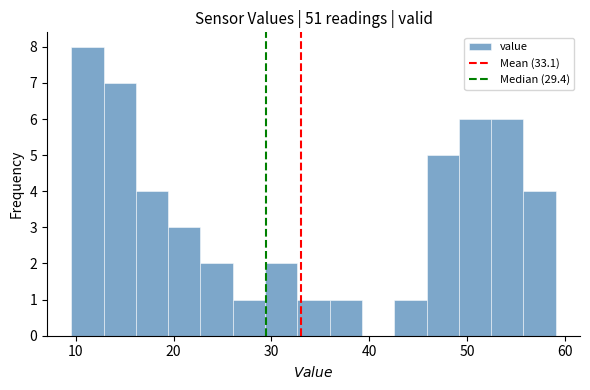

Read against the x-axis, roughly where is the centre of the tallest bar?

11